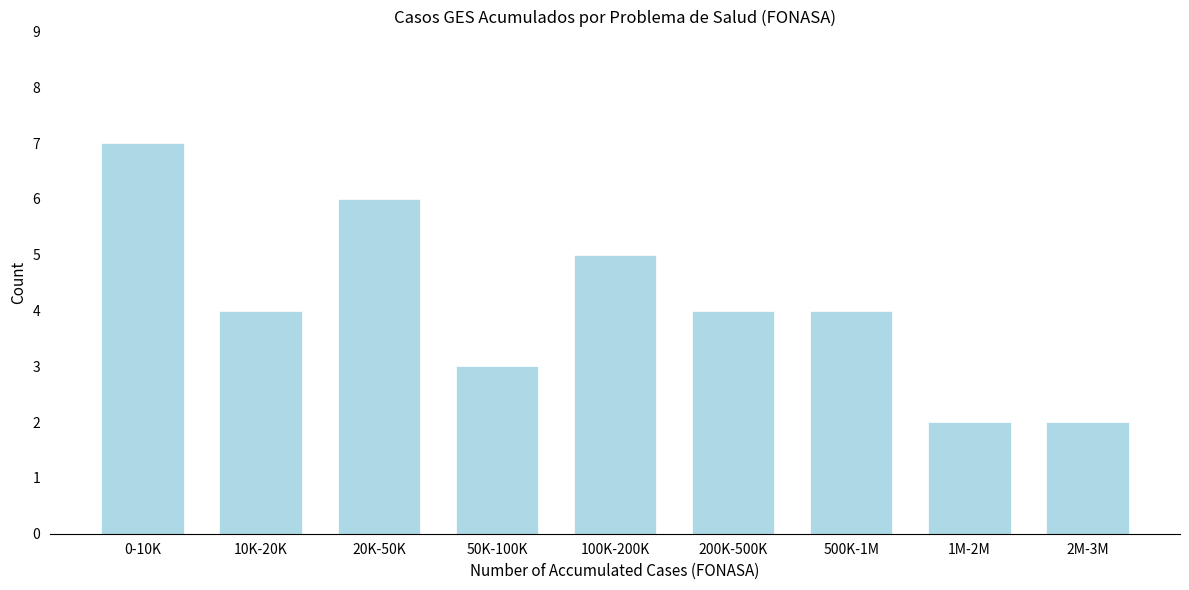

Reading right to left, what are all the values shown in this chart?

2	2	4	4	5	3	6	4	7